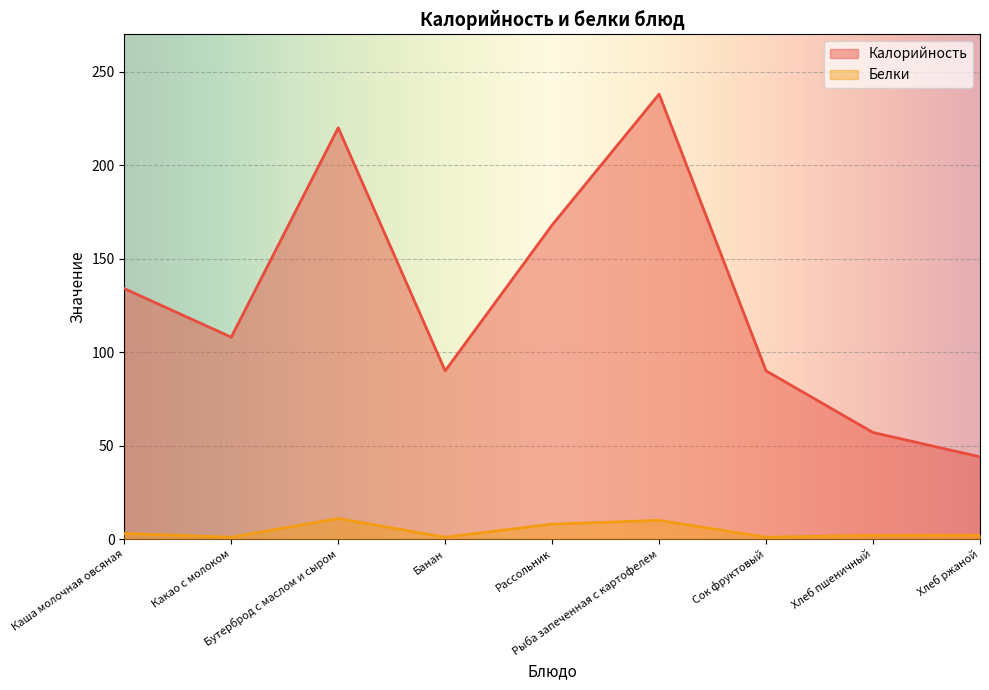

Which series has the widest spread of values?

Калорийность